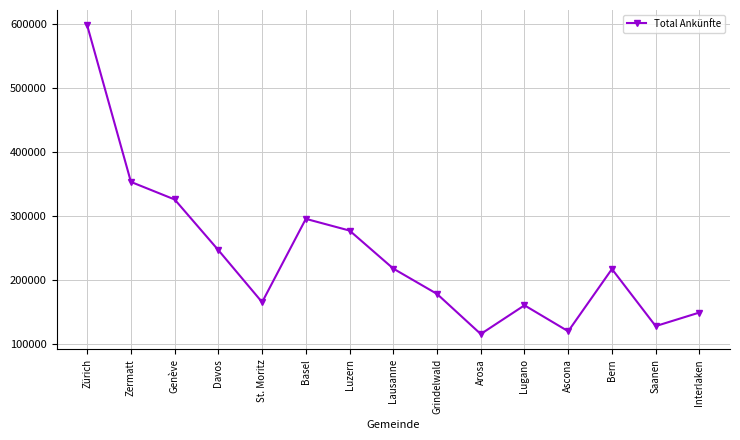

What is the label of the 7th point from the right?

Grindelwald